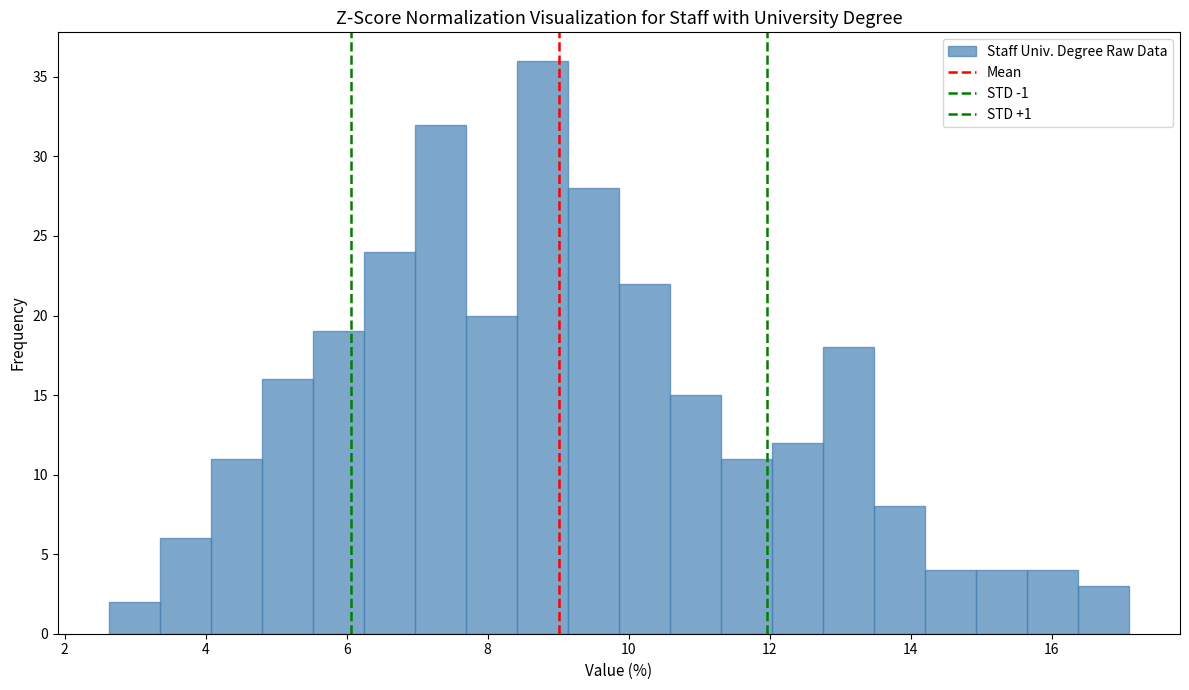

Read against the x-axis, roughly where is the centre of the tallest bar?

8.8